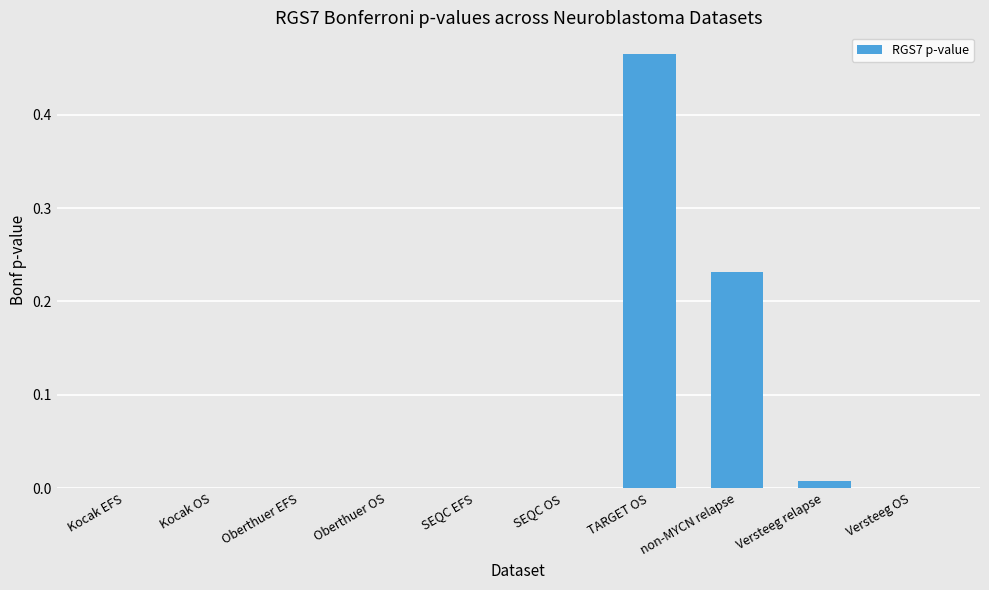

Are the bars horizontal?

No